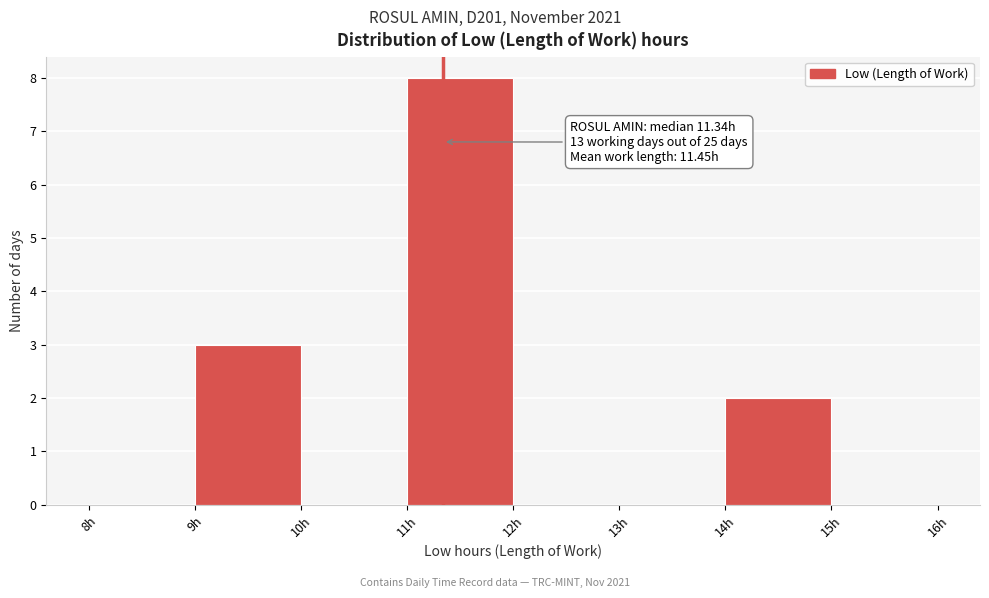

Over which range of the x-axis is the bar tallest?

11 to 12